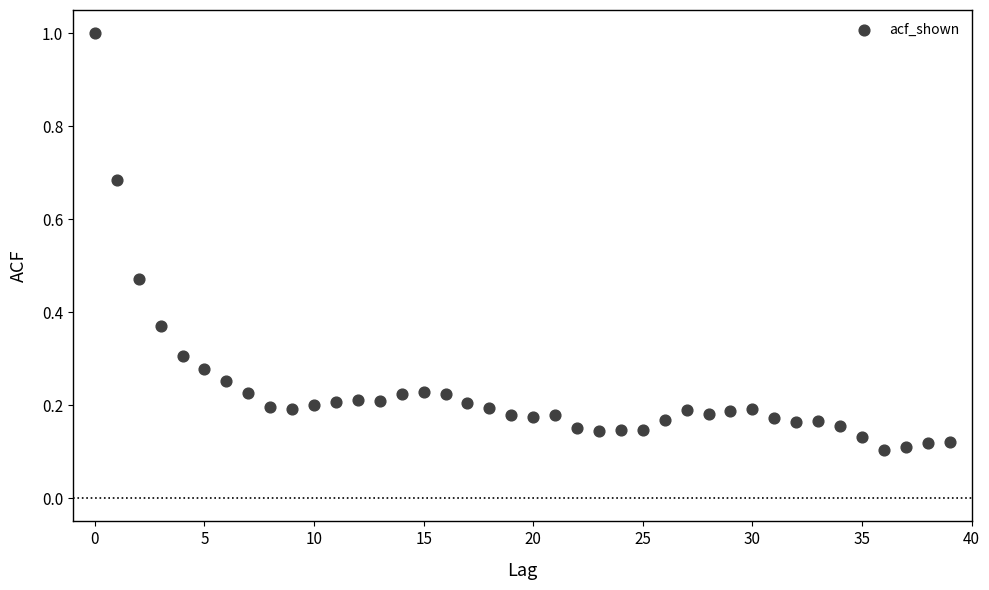

What is the range of Y values (max minus min)?

0.9